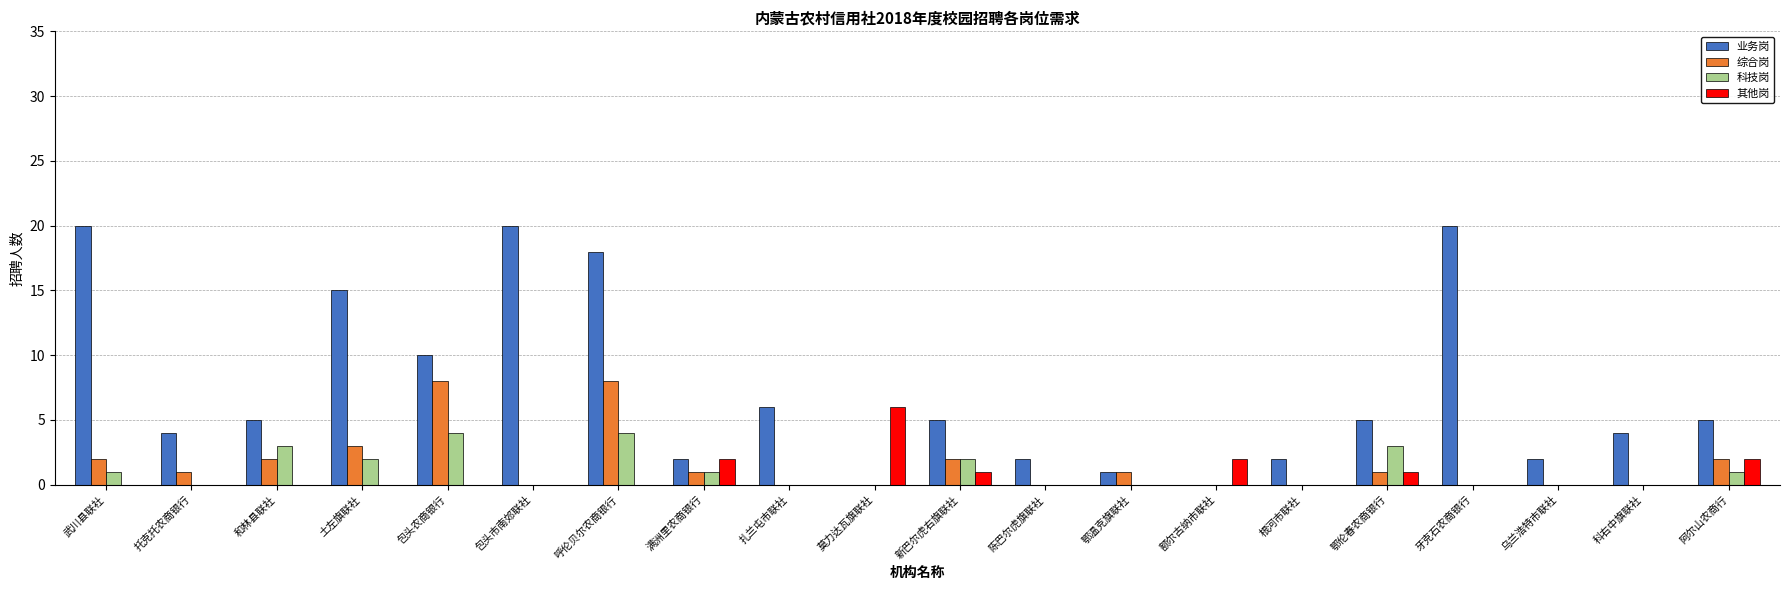

How many 科技岗 values are between 0 and 2?

16